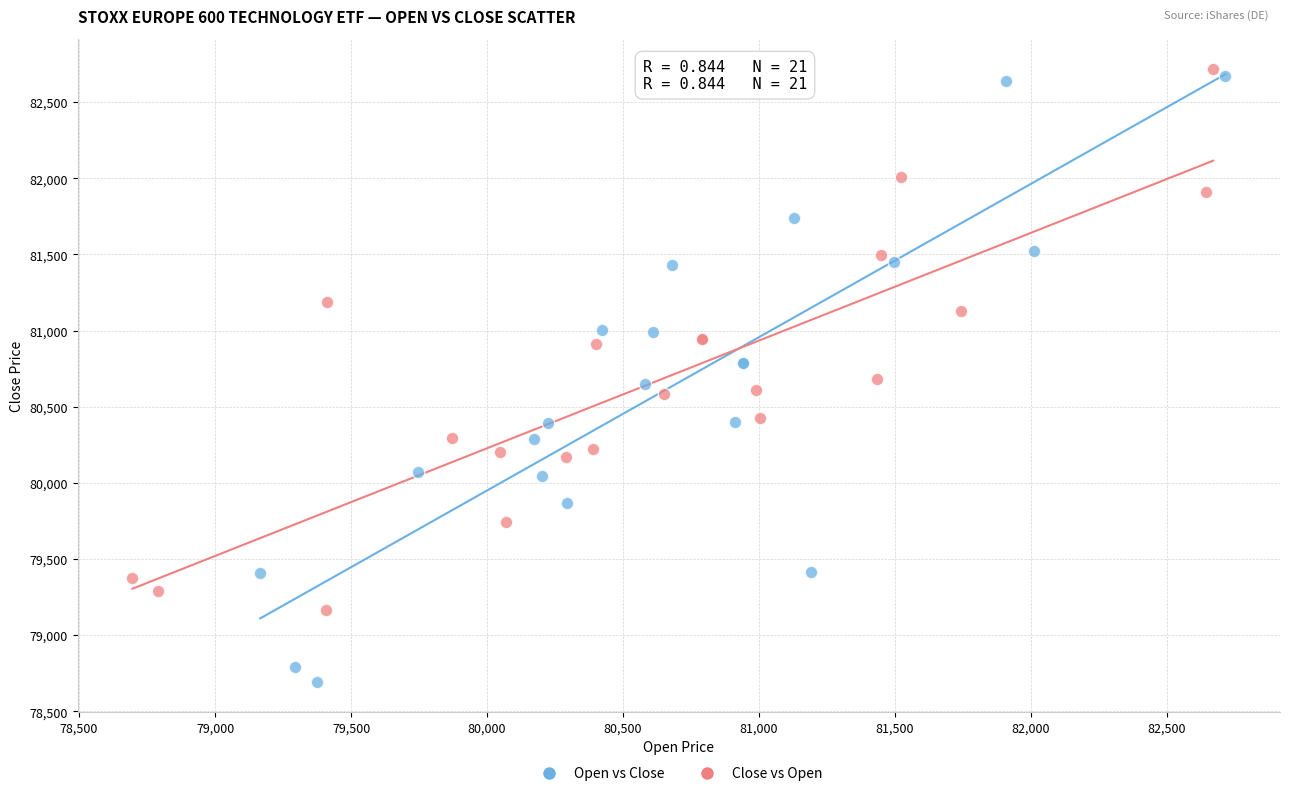

Which series reaches the minimum Y coordinate?

Open vs Close